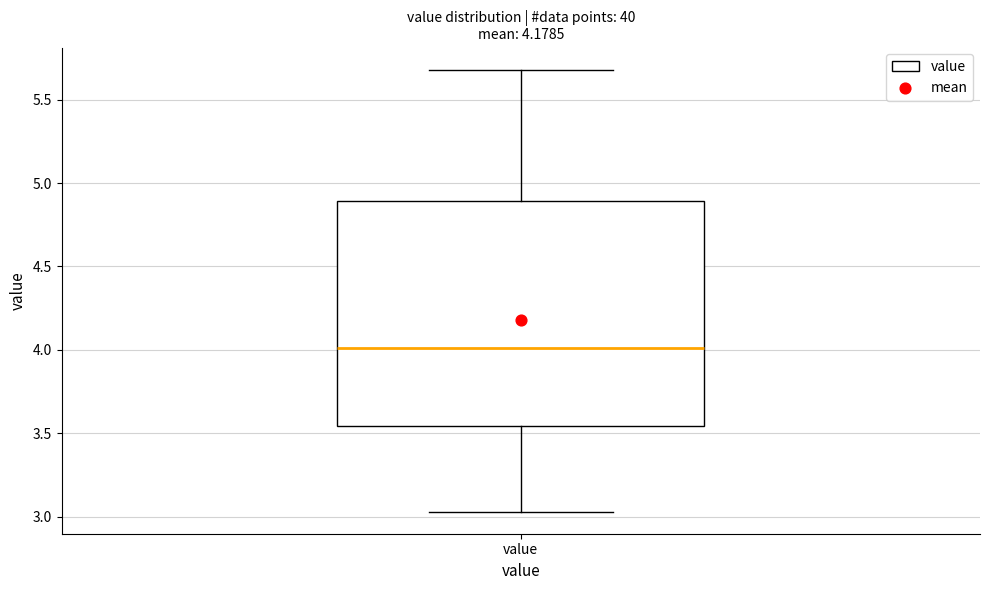

Where does the upper whisker of the box for value end on the y-axis? The values are not printed on the chart, so give them approximately, as read against the axis.

5.70